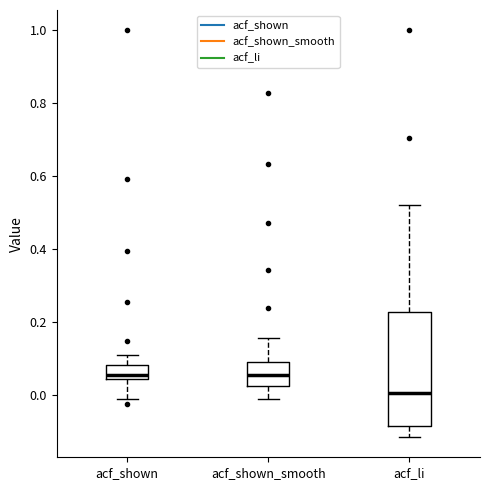

Where does the lower whisker of the box for acf_shown end on the y-axis? The values are not printed on the chart, so give them approximately, as read against the axis.

0.00